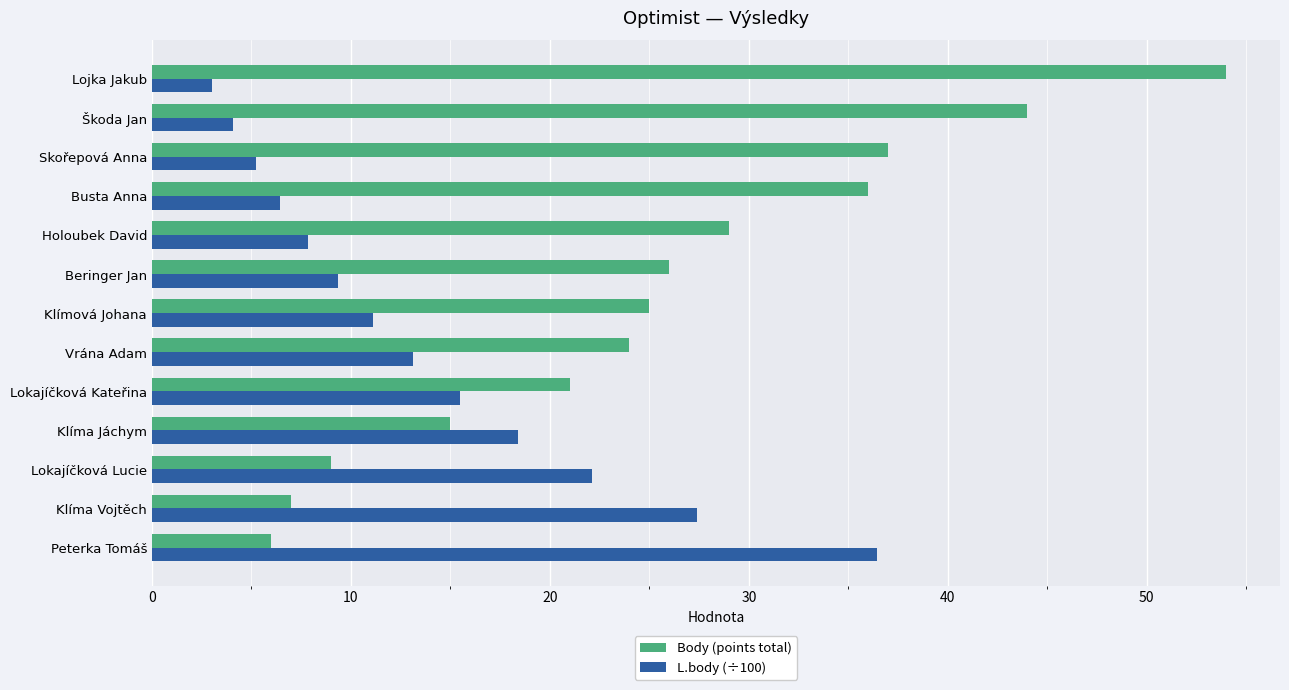

What is the difference between the maximum and minimum values in the L.body (÷100) series?

33.4